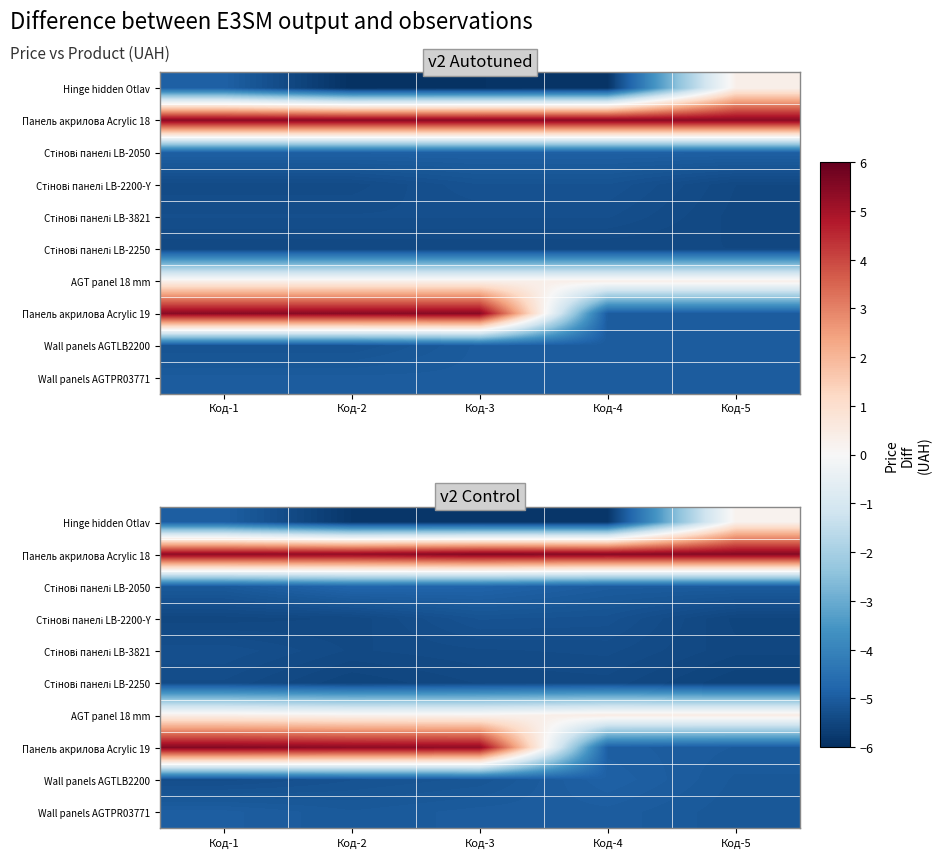

True or false: Стінові панелі LB-2050 has a value of -2.8 at Код-3.

False